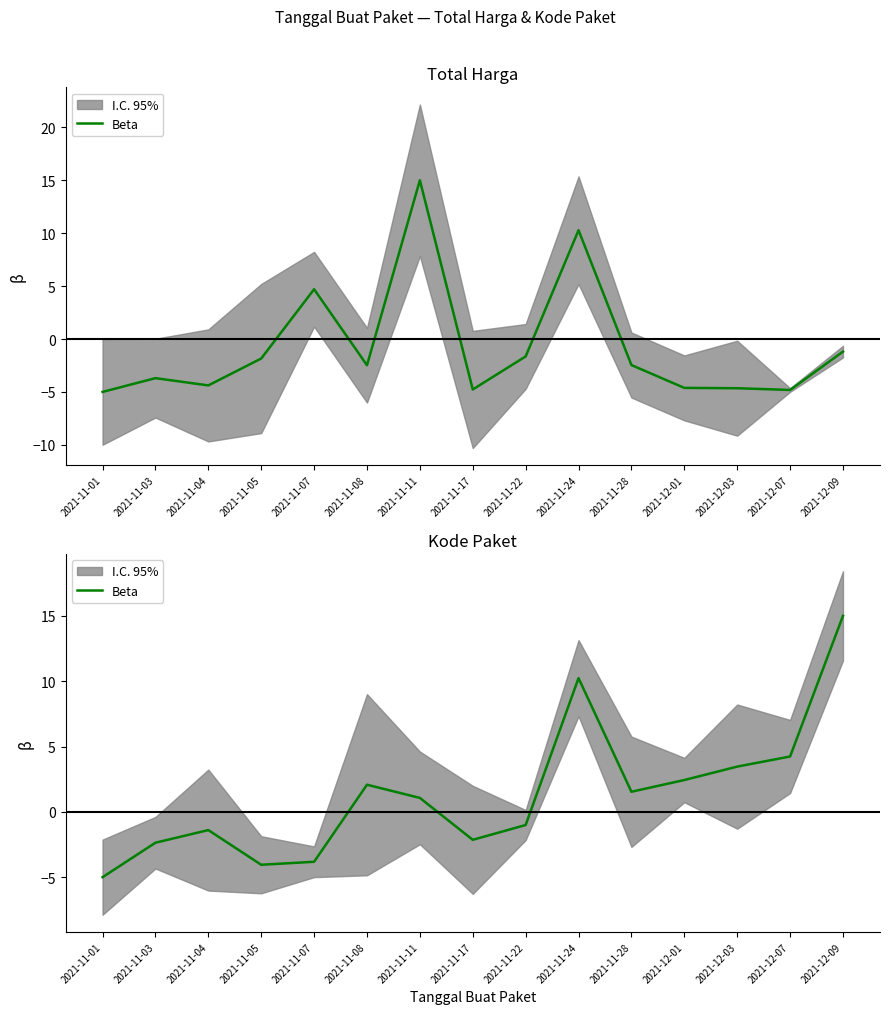

What is the smallest value displayed?

-5.0